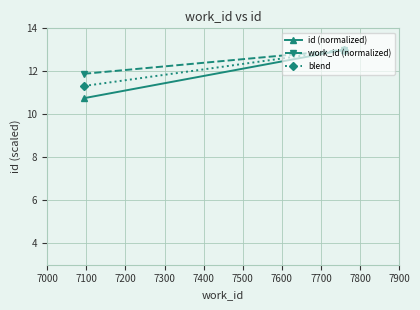

How many lines are shown in the chart?

3